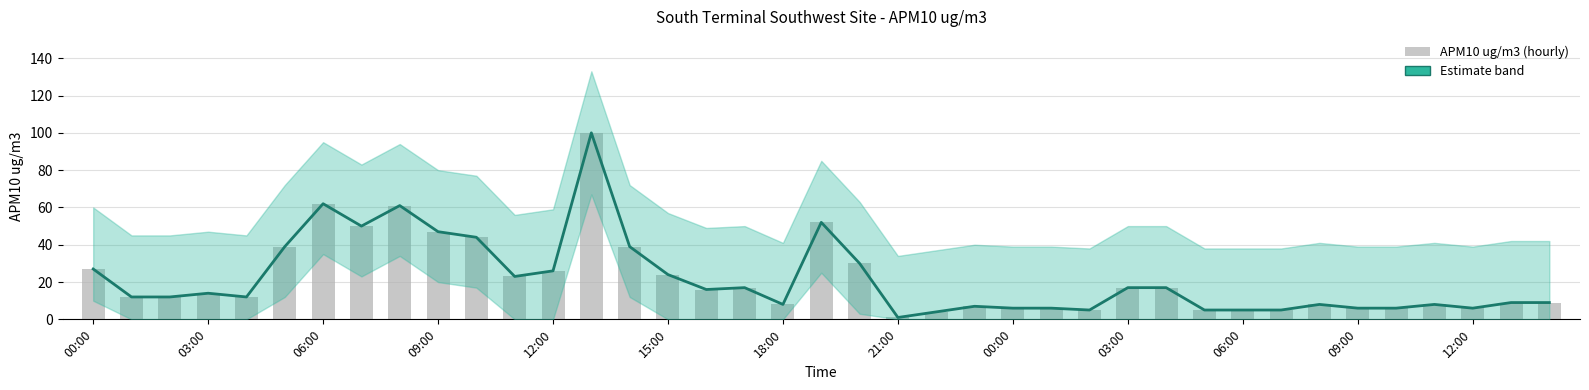

Is the value of APM10 ug/m3 (hourly) at 12:00 greater than the value of APM10 ug/m3 (trend) at 00:00?

No